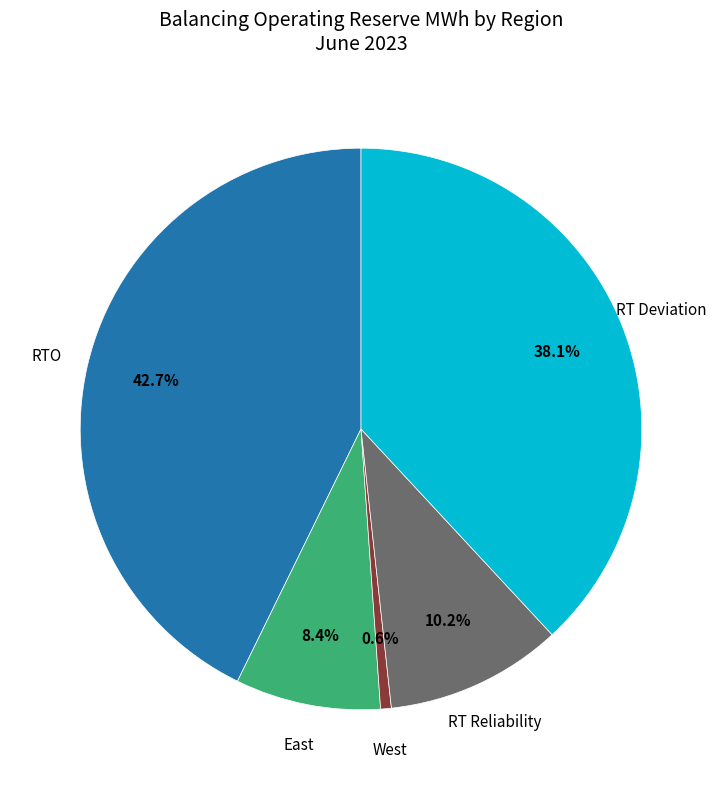

Is there any slice that represents more than half of the pie?

No